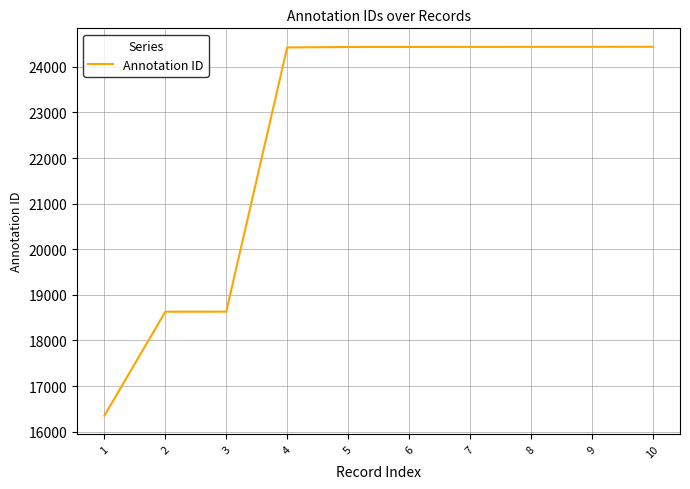

What is the difference between the maximum and minimum values?

8086